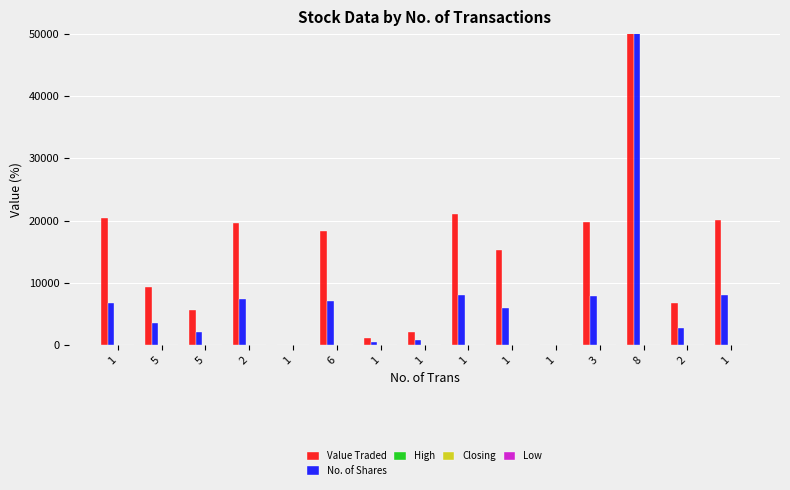

What are all the series names shown in the legend?

Value Traded, No. of Shares, High, Closing, Low